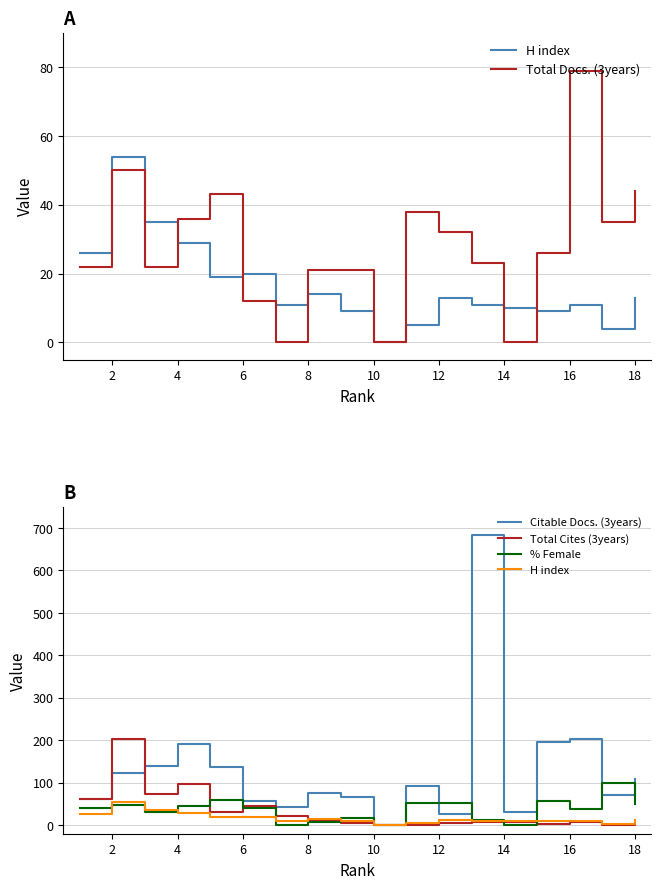

Reading right to left, transcribe all the data shown in this chart.

H index: 13	4	11	9	10	11	13	5	0	9	14	11	20	19	29	35	54	26
Total Docs. (3years): 44	35	79	26	0	23	32	38	0	21	21	0	12	43	36	22	50	22
Citable Docs. (3years): 109	72	204	197	32	684	26	93	0	66	75	42	58	137	192	139	124	61
Total Cites (3years): 2	0	7	4	8	7	5	1	0	5	12	22	46	32	98	73	203	62
% Female: 50	100	38	57	0	13	52	52	0	16	8	0	40	59	46	31	48	41